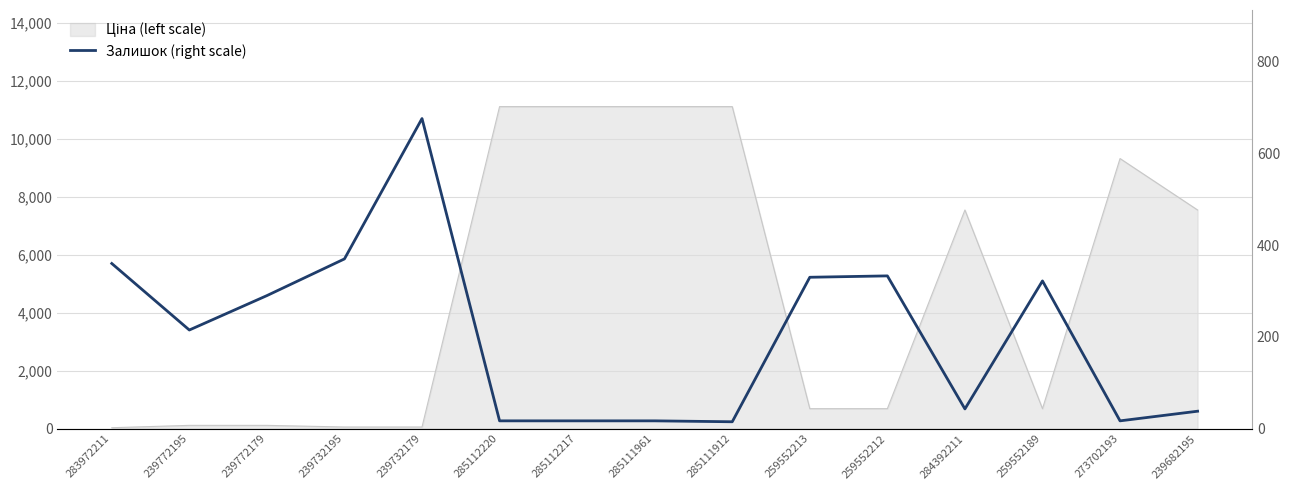

What is the difference between the second highest and minimum values?

355